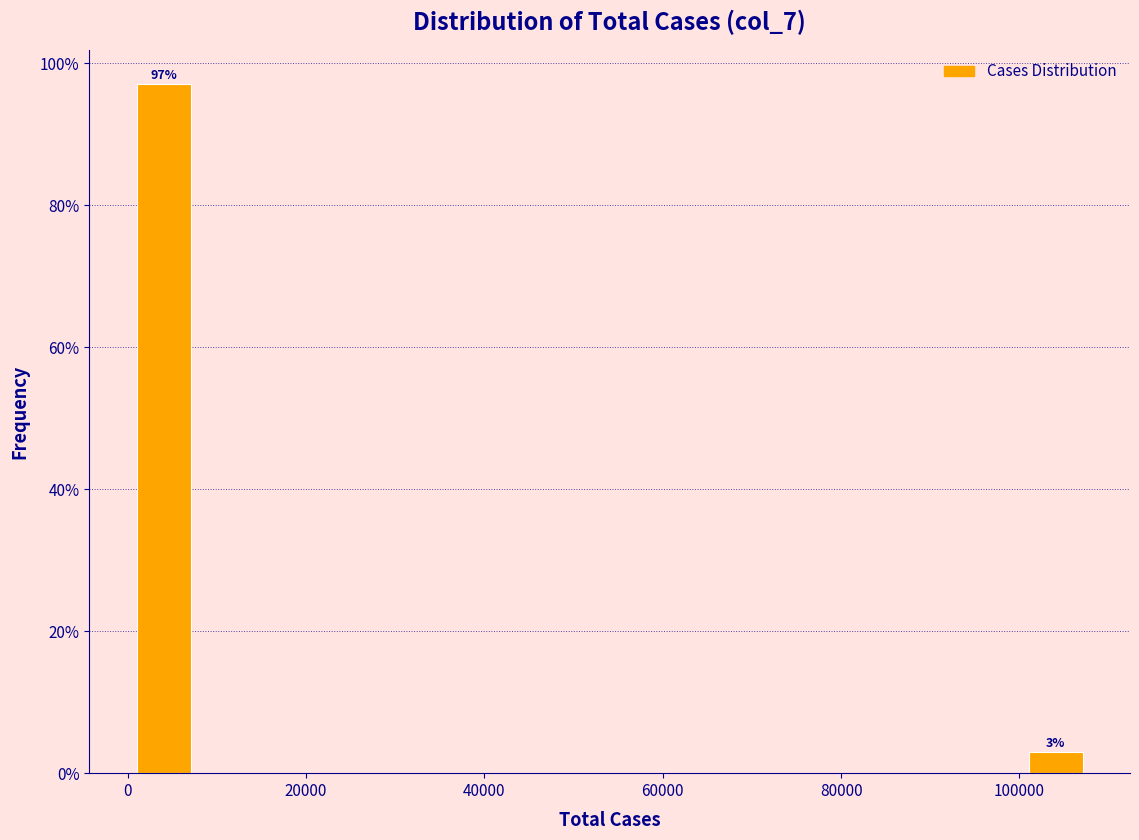

Read against the x-axis, roughly where is the centre of the tallest bar?

4000